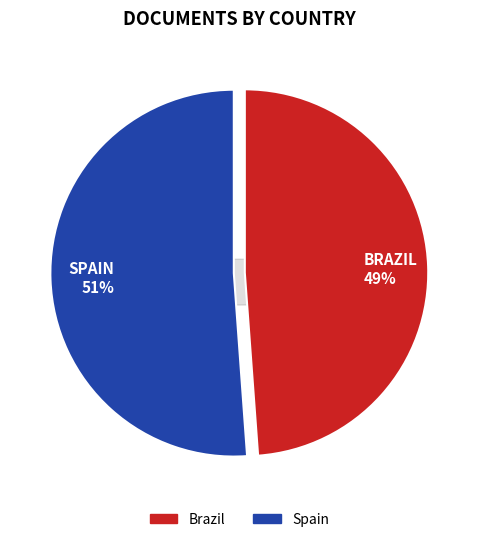

Count the number of slices in the pie.

2